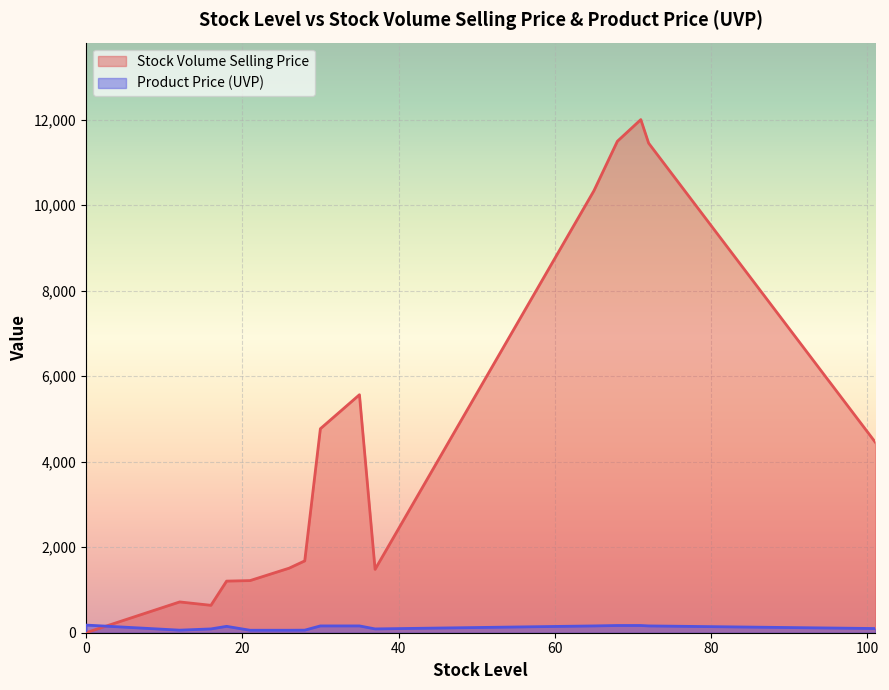

List the series in order of their peak value, highest first.

Stock Volume Selling Price, Product Price (UVP)